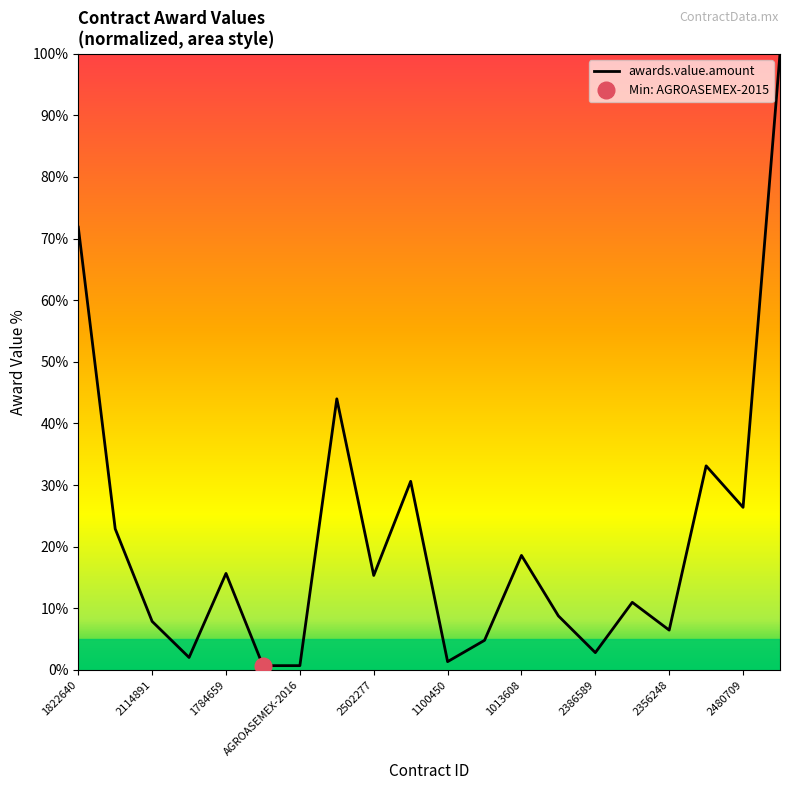

List the labels in order of value, largest first.

1825067, 1822640, AD41-2016, 1275230, 1754531, 2480709, 1339346, 1013608, 1784659, 2502277, 2443812, 2058428, 2114891, 2356248, 2505350, 2386589, 1941641, 1100450, AGROASEMEX-2015, AGROASEMEX-2016